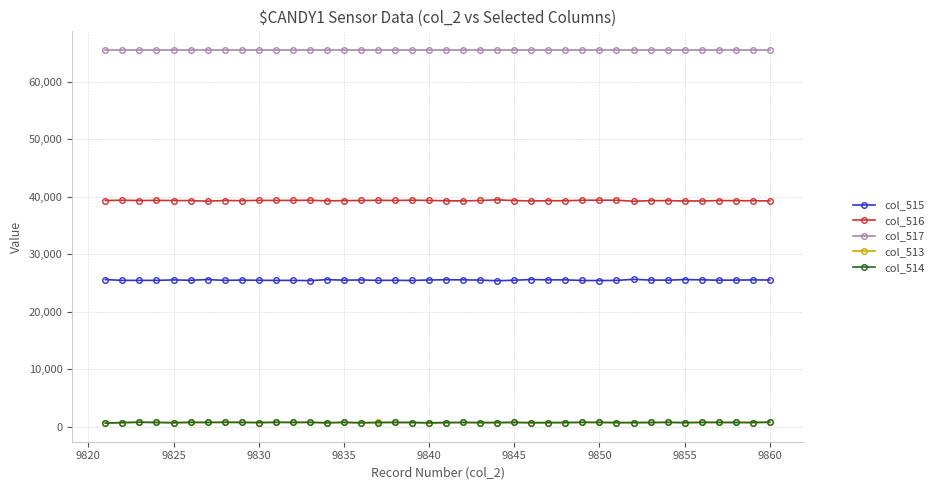

True or false: col_516 and col_513 intersect in this chart.

False